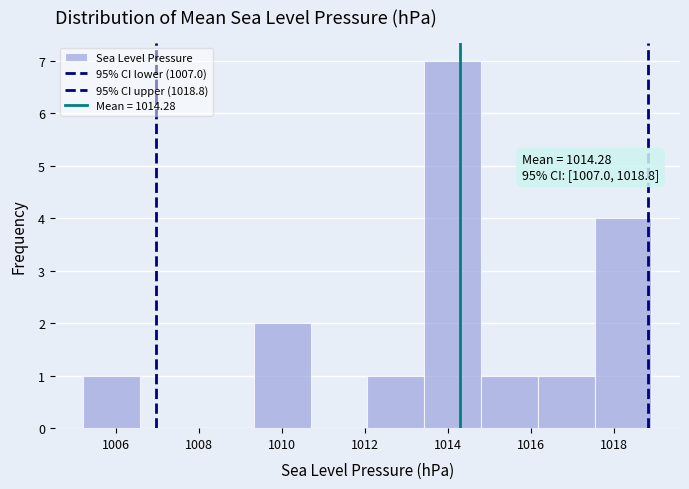

Which range on the x-axis has the tallest bar?

1013.4 to 1014.8